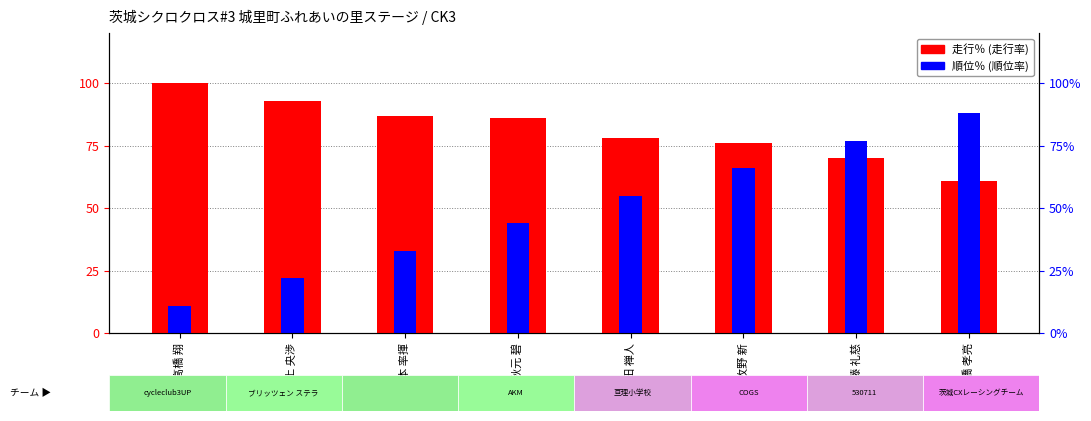

Which category has the lowest value in the 順位％ series?

高橋 翔